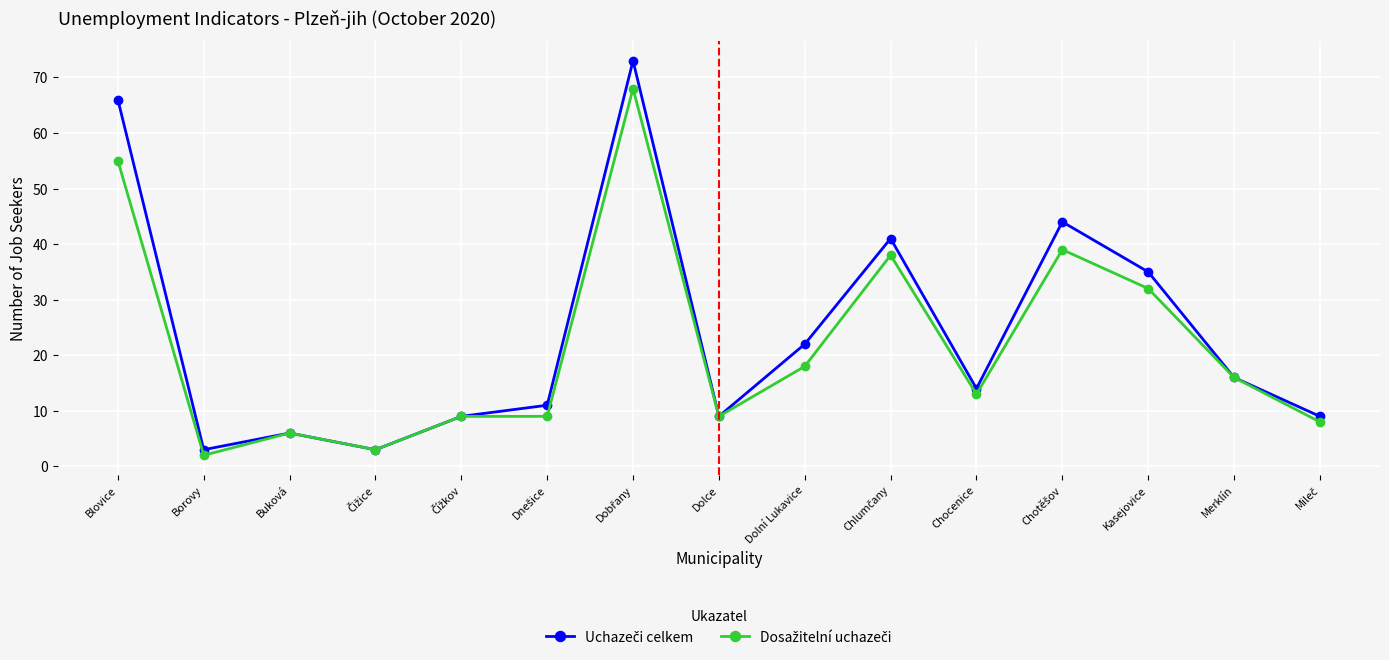

What is the spread (max minus min) of values at Dolní Lukavice?

4